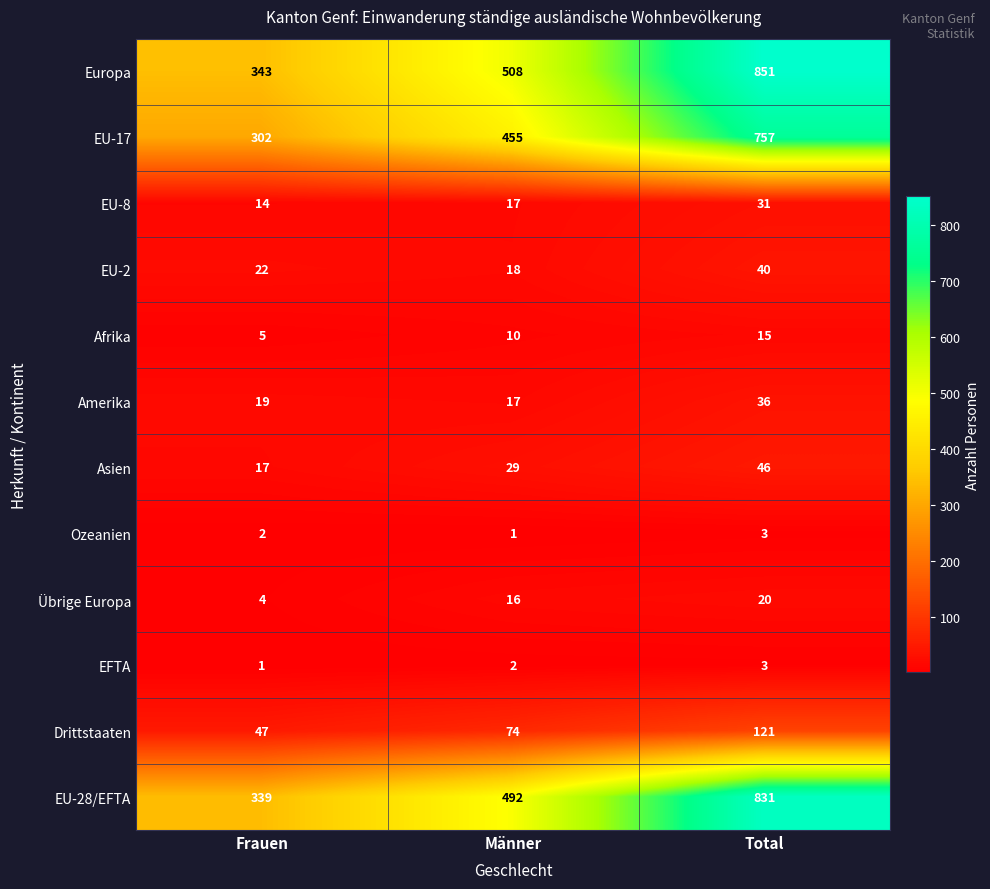

True or false: EU-28/EFTA has a value of 467 at Total.

False